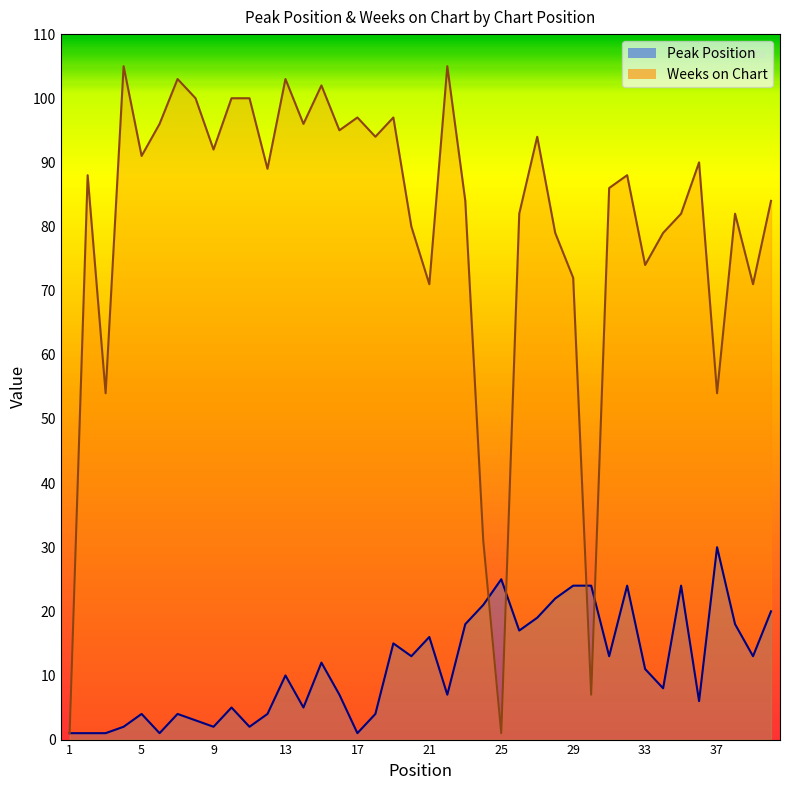

Reading left to right, transcribe all the data shown in this chart.

Peak Position: 1=1	2=1	3=1	4=2	5=4	6=1	7=4	8=3	9=2	10=5	11=2	12=4	13=10	14=5	15=12	16=7	17=1	18=4	19=15	20=13	21=16	22=7	23=18	24=21	25=25	26=17	27=19	28=22	29=24	30=24	31=13	32=24	33=11	34=8	35=24	36=6	37=30	38=18	39=13	40=20
Weeks on Chart: 1=1	2=88	3=54	4=105	5=91	6=96	7=103	8=100	9=92	10=100	11=100	12=89	13=103	14=96	15=102	16=95	17=97	18=94	19=97	20=80	21=71	22=105	23=84	24=31	25=1	26=82	27=94	28=79	29=72	30=7	31=86	32=88	33=74	34=79	35=82	36=90	37=54	38=82	39=71	40=84